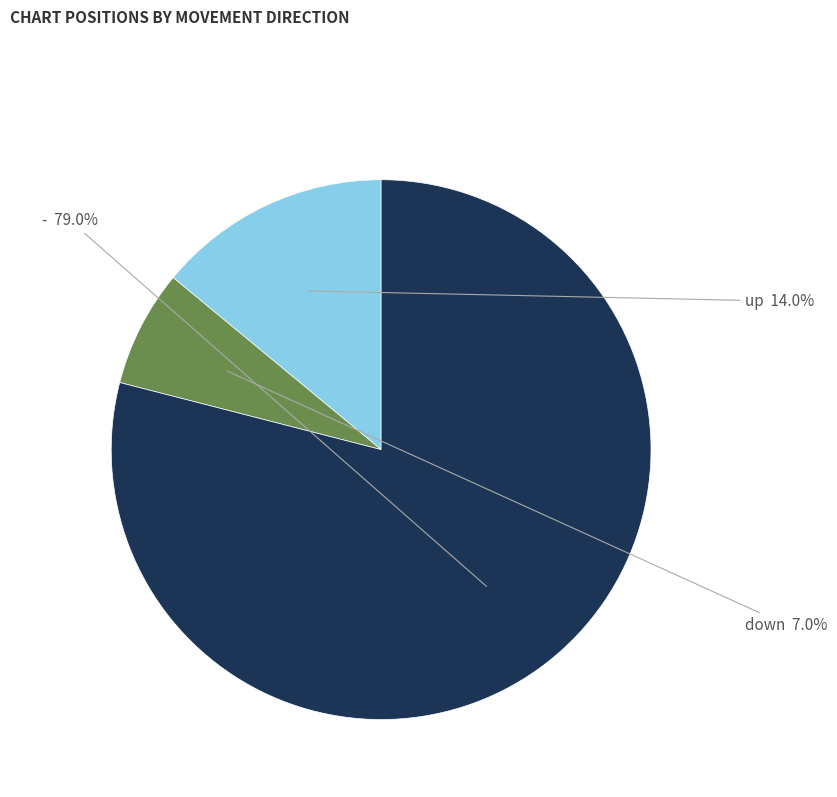

To the nearest percent, what portion does down represent?

7%